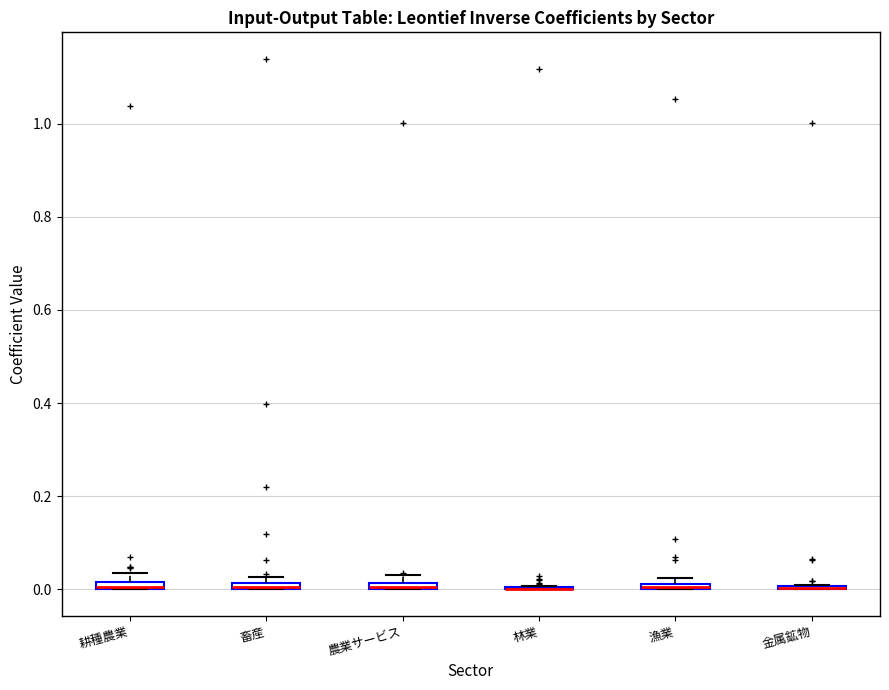

Where is the upper edge of the box for 漁業 on the y-axis? The values are not printed on the chart, so give them approximately, as read against the axis.

0.02